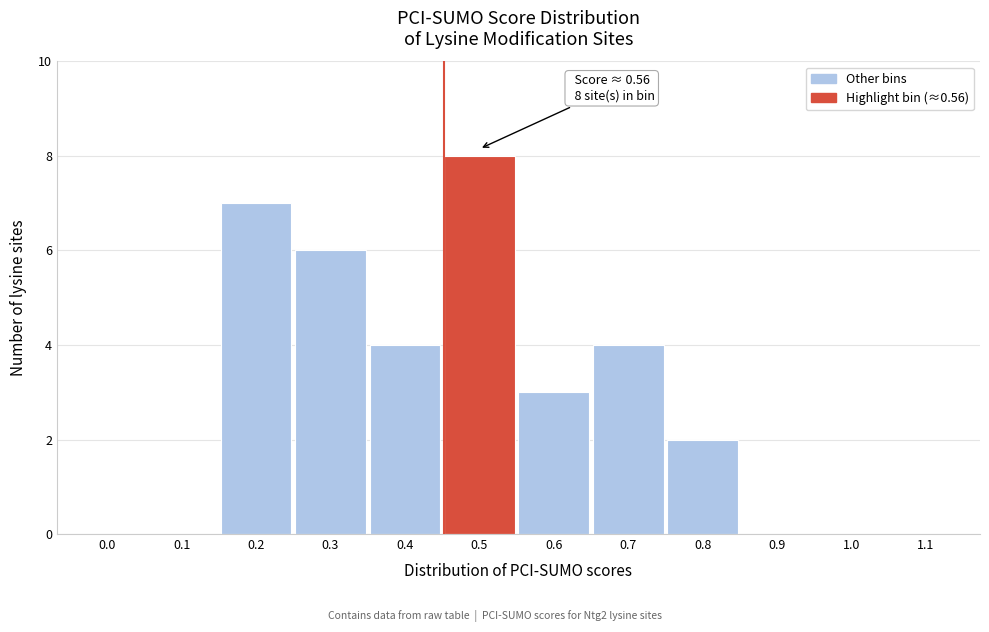

Reading left to right, list all the values displayed in this chart.

0.0=0	0.1=0	0.2=7	0.3=6	0.4=4	0.5=8	0.6=3	0.7=4	0.8=2	0.9=0	1.0=0	1.1=0